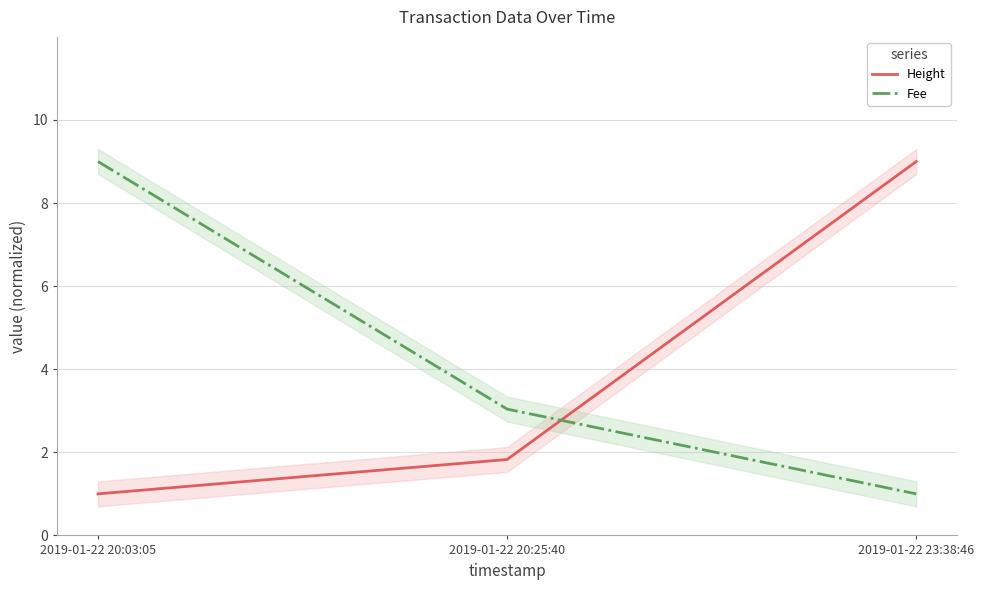

What is the average value of the Fee series?

4.3